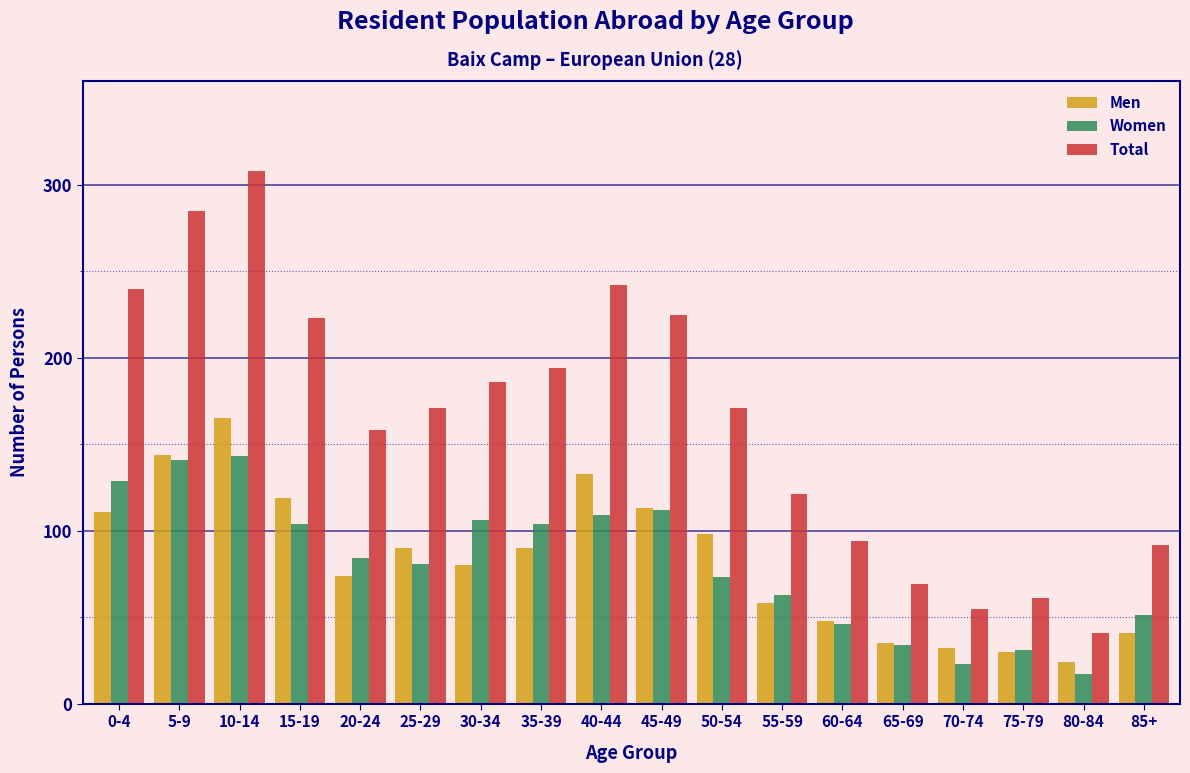

Which series has the largest range (max minus min)?

Total